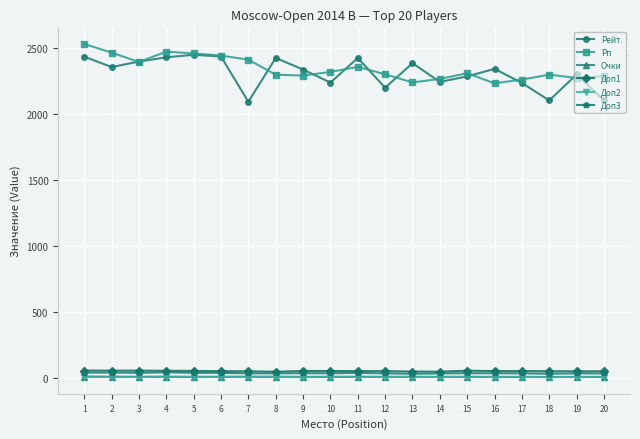

What are all the series names shown in the legend?

Рейт., Рп, Очки, Доп1, Доп2, Доп3